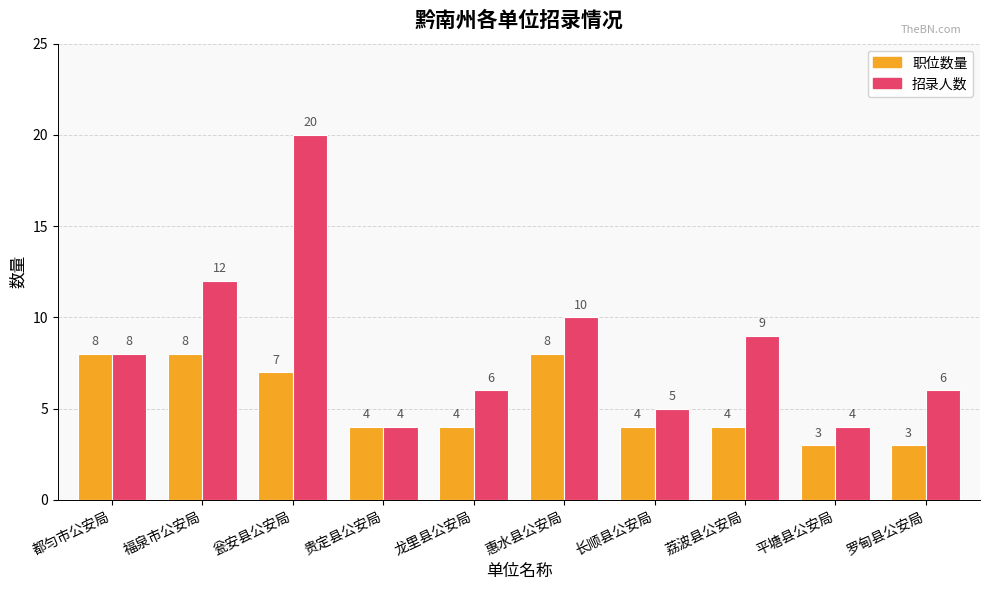

What is the total value across all series at 长顺县公安局?

9